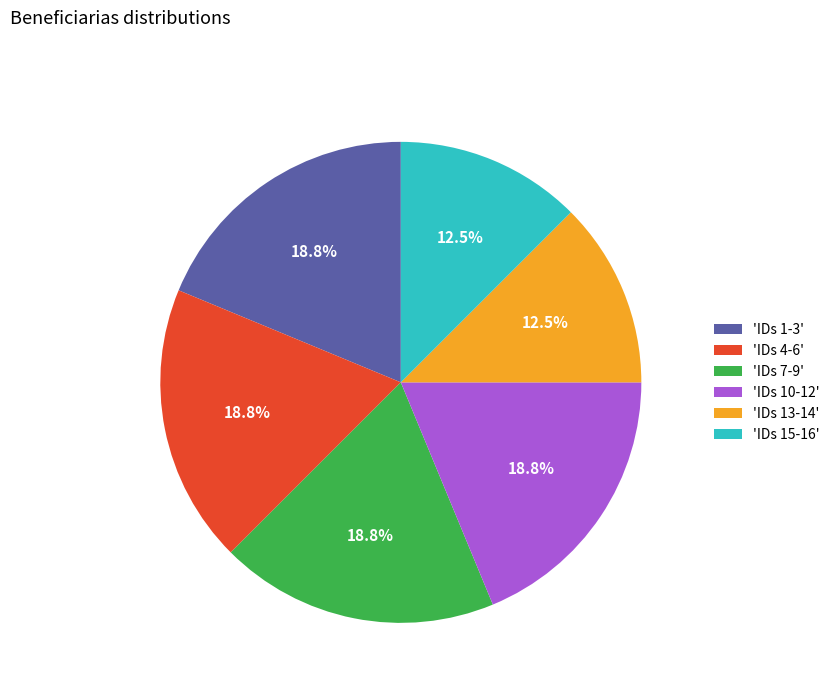

Approximately how many times larger is the value at 'IDs 7-9' compared to 'IDs 13-14'?

1.5